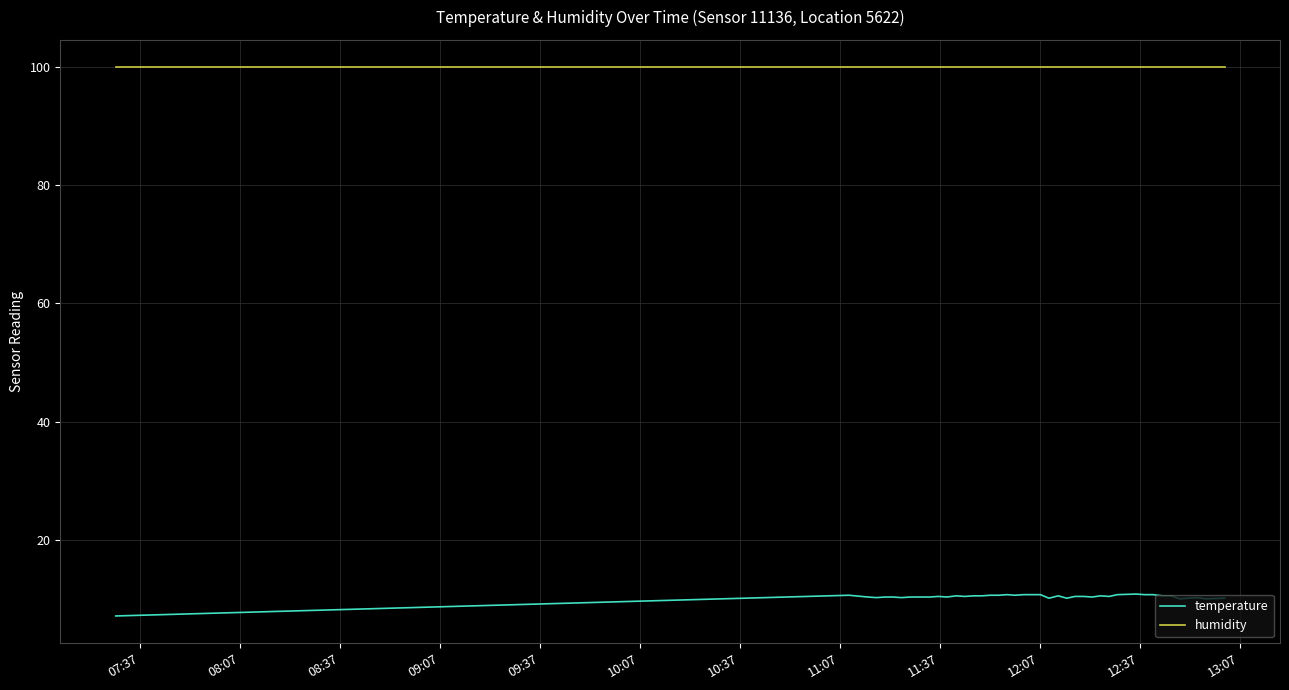

What is the greatest value displayed?

99.9